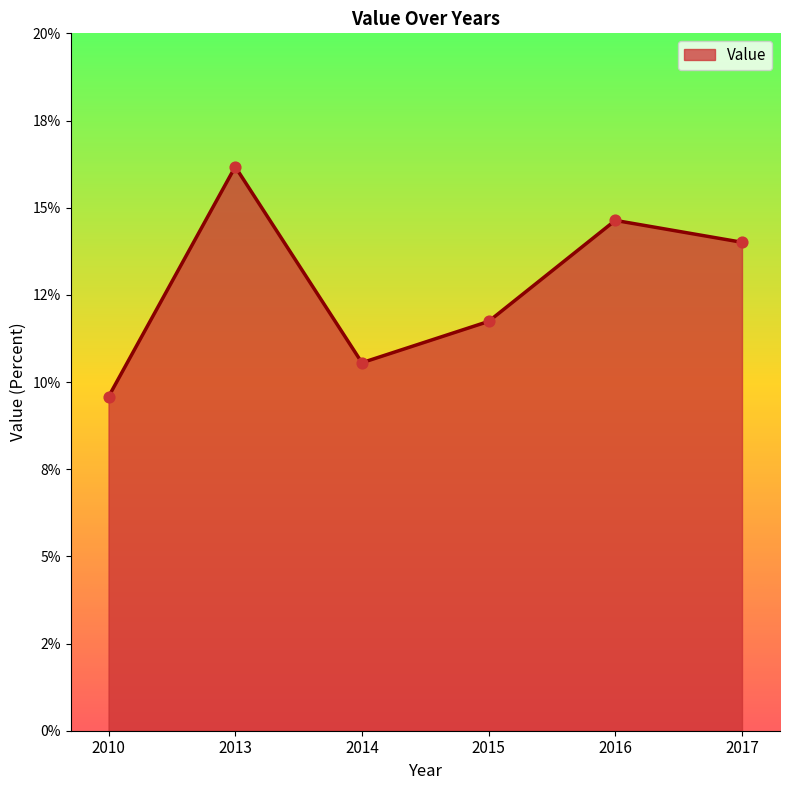

What is the ratio of the value at 2010 to the value at 2016?

0.7